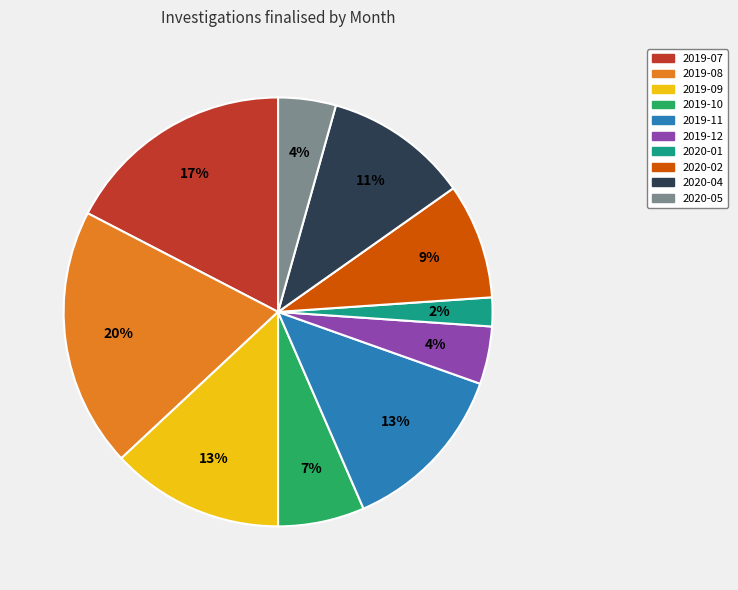

To the nearest percent, what is the combined percentage of 2019-08 and 2019-12?

24%